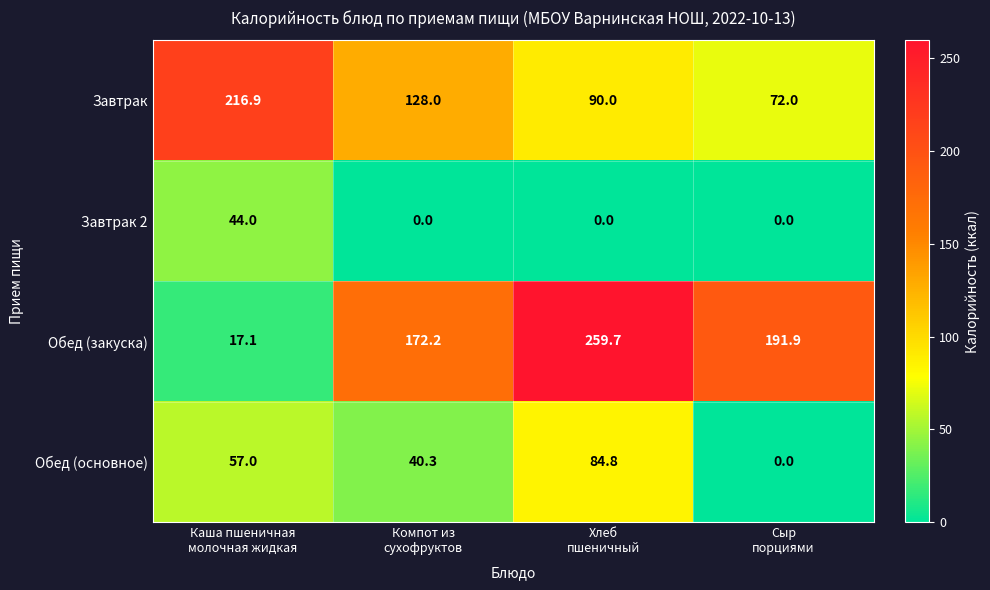

List the series in order of their overall mean, highest first.

Обед (закуска), Завтрак, Обед (основное), Завтрак 2